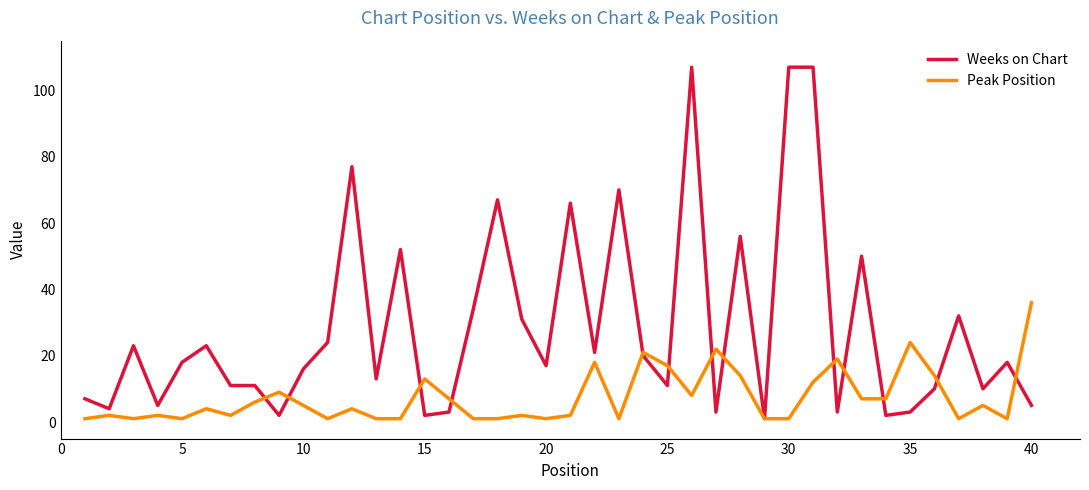

Which series has the widest spread of values?

Weeks on Chart